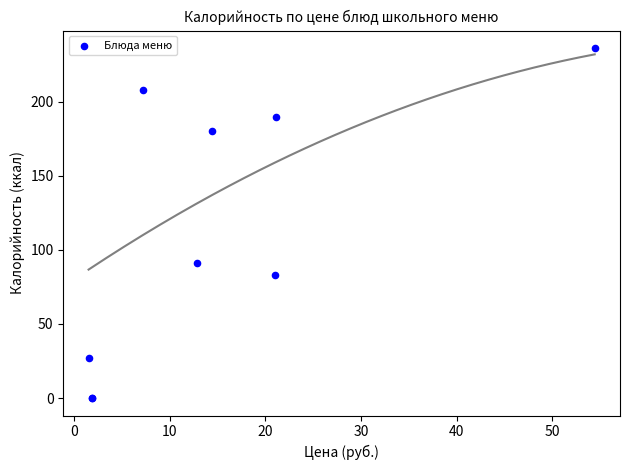

What Y value in the scatter plot is closest to 118?

91.2